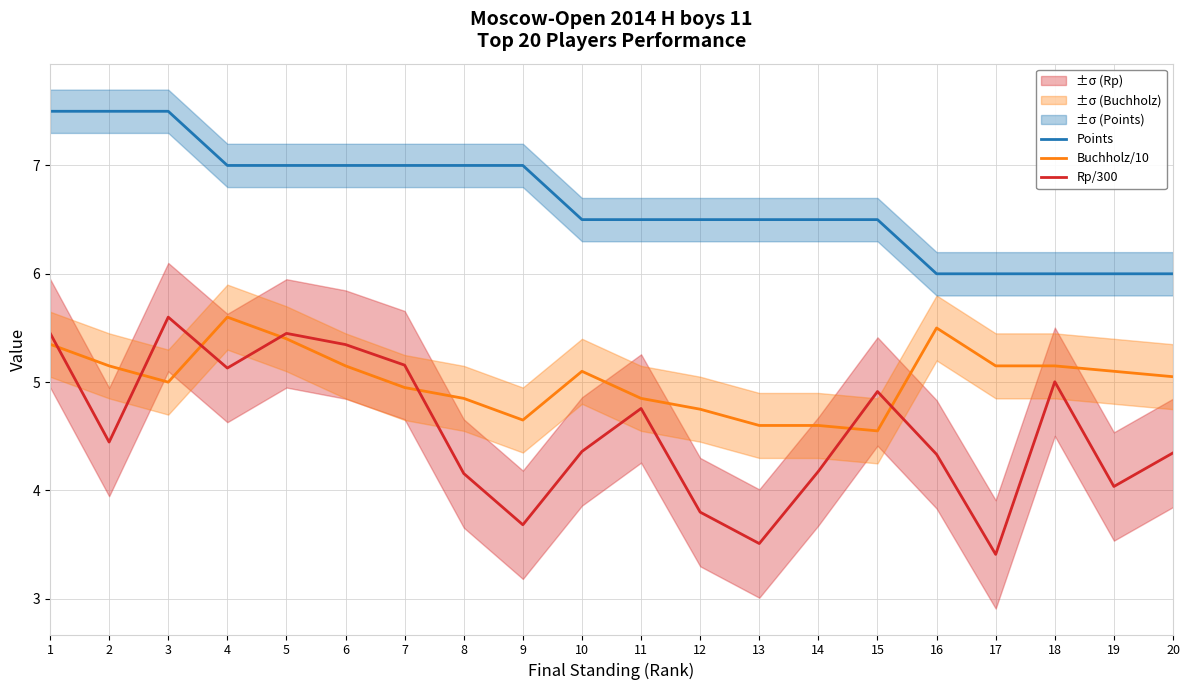

Which series has the largest total across all categories?

Points